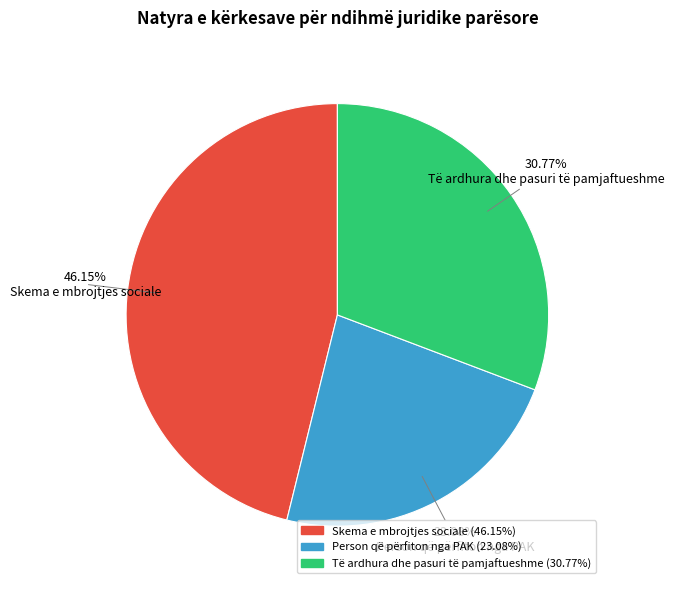

What percentage is the Të ardhura dhe pasuri të pamjaftueshme slice, to the nearest percent?

31%